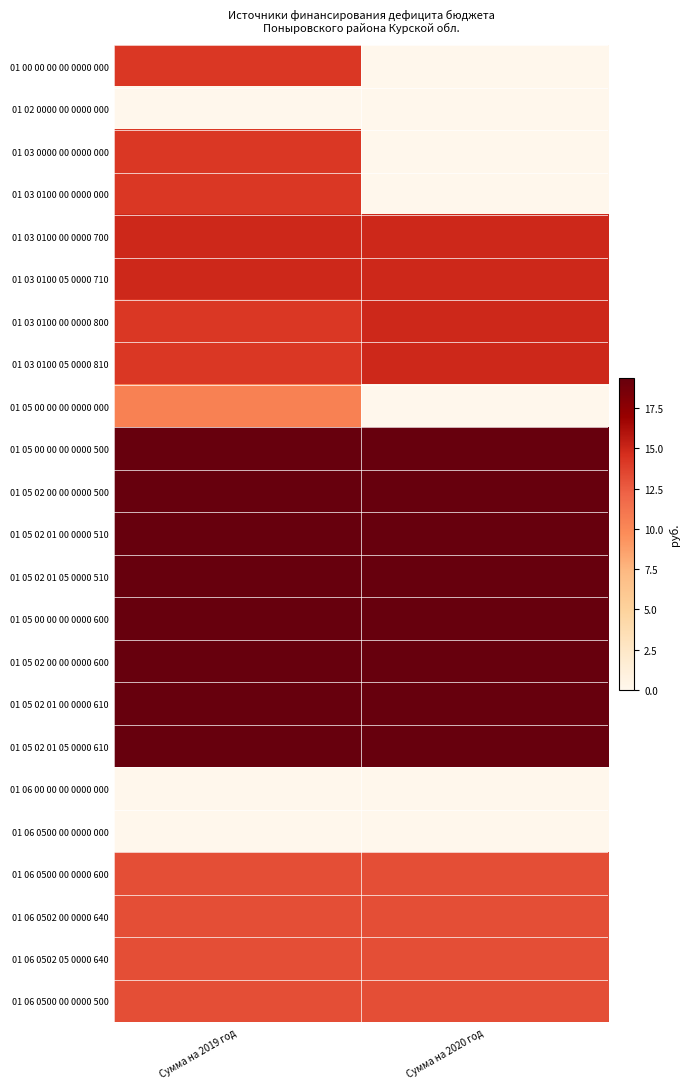

Reading right to left, list all the values displayed in this chart.

01 00 00 00 00 0000 000: Сумма на 2020 год=0.0	Сумма на 2019 год=14.2
01 02 0000 00 0000 000: Сумма на 2020 год=0.0	Сумма на 2019 год=0.0
01 03 0000 00 0000 000: Сумма на 2020 год=0.0	Сумма на 2019 год=14.2
01 03 0100 00 0000 000: Сумма на 2020 год=0.0	Сумма на 2019 год=14.2
01 03 0100 00 0000 700: Сумма на 2020 год=14.9	Сумма на 2019 год=14.9
01 03 0100 05 0000 710: Сумма на 2020 год=14.9	Сумма на 2019 год=14.9
01 03 0100 00 0000 800: Сумма на 2020 год=14.9	Сумма на 2019 год=14.2
01 03 0100 05 0000 810: Сумма на 2020 год=14.9	Сумма на 2019 год=14.2
01 05 00 00 00 0000 000: Сумма на 2020 год=0.0	Сумма на 2019 год=10.4
01 05 00 00 00 0000 500: Сумма на 2020 год=19.4	Сумма на 2019 год=19.4
01 05 02 00 00 0000 500: Сумма на 2020 год=19.4	Сумма на 2019 год=19.4
01 05 02 01 00 0000 510: Сумма на 2020 год=19.4	Сумма на 2019 год=19.4
01 05 02 01 05 0000 510: Сумма на 2020 год=19.4	Сумма на 2019 год=19.4
01 05 00 00 00 0000 600: Сумма на 2020 год=19.4	Сумма на 2019 год=19.4
01 05 02 00 00 0000 600: Сумма на 2020 год=19.4	Сумма на 2019 год=19.4
01 05 02 01 00 0000 610: Сумма на 2020 год=19.4	Сумма на 2019 год=19.4
01 05 02 01 05 0000 610: Сумма на 2020 год=19.4	Сумма на 2019 год=19.4
01 06 00 00 00 0000 000: Сумма на 2020 год=0.0	Сумма на 2019 год=0.0
01 06 0500 00 0000 000: Сумма на 2020 год=0.0	Сумма на 2019 год=0.0
01 06 0500 00 0000 600: Сумма на 2020 год=13.1	Сумма на 2019 год=13.1
01 06 0502 00 0000 640: Сумма на 2020 год=13.1	Сумма на 2019 год=13.1
01 06 0502 05 0000 640: Сумма на 2020 год=13.1	Сумма на 2019 год=13.1
01 06 0500 00 0000 500: Сумма на 2020 год=13.1	Сумма на 2019 год=13.1